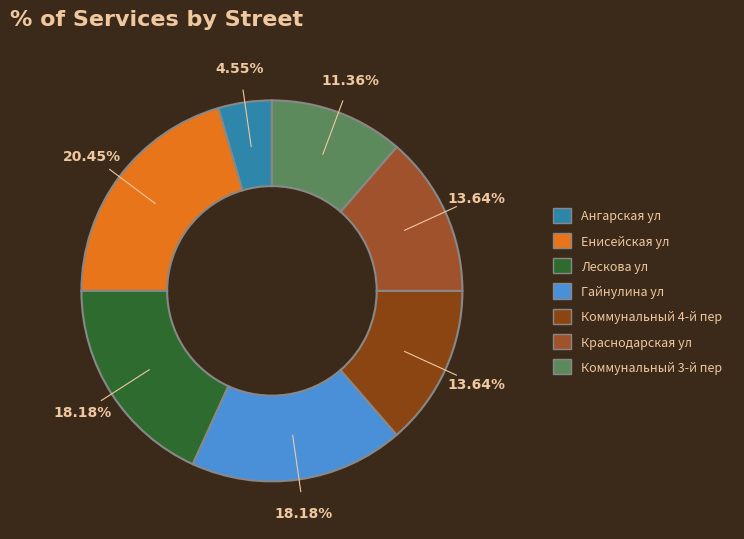

Is there any slice that represents more than half of the pie?

No